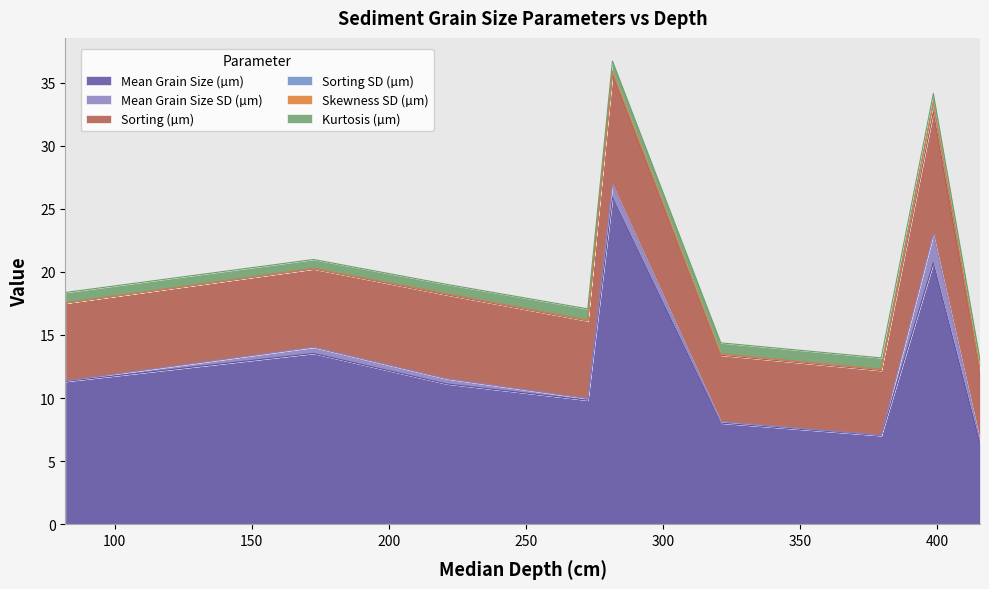

The Mean Grain Size SD (µm) series shows 0.5 at 172.5. True or false?

True